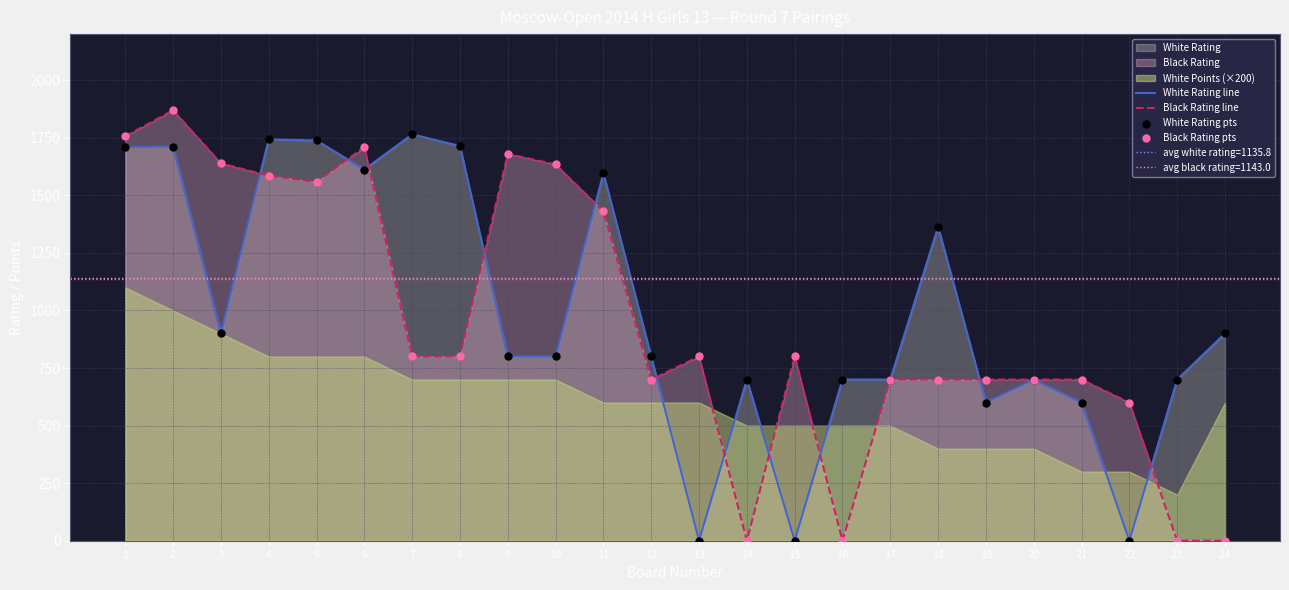

The value of White Rating line at 22 is -1195. True or false?

False